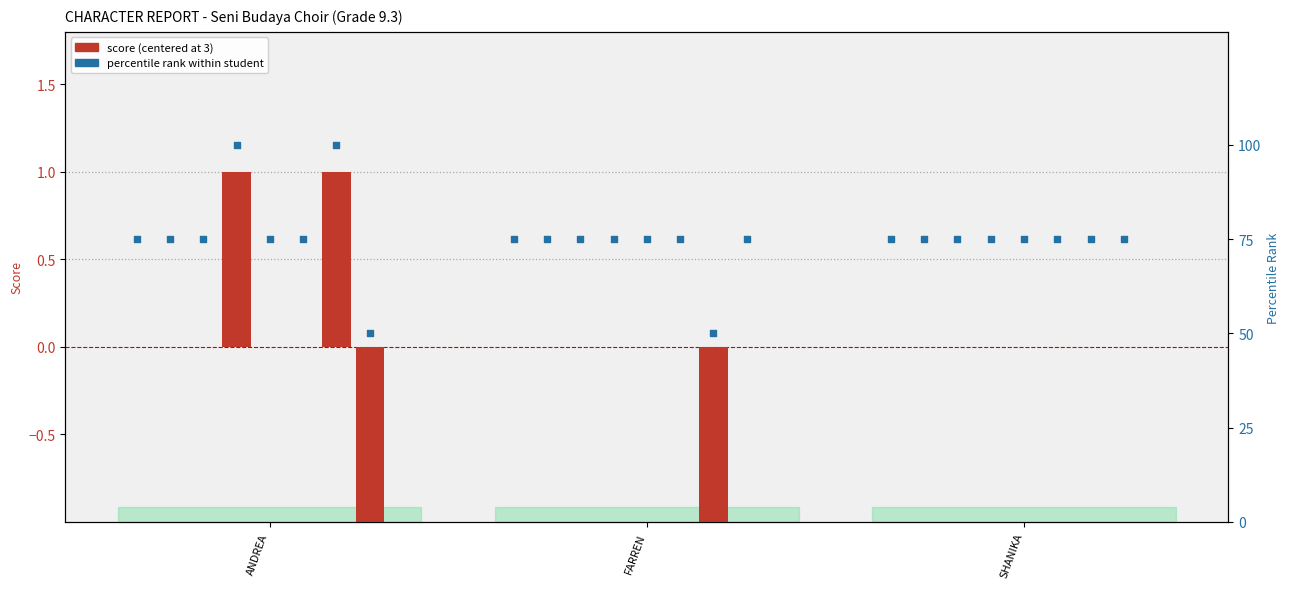

Which series has the largest Y range (max minus min)?

percentile rank within student